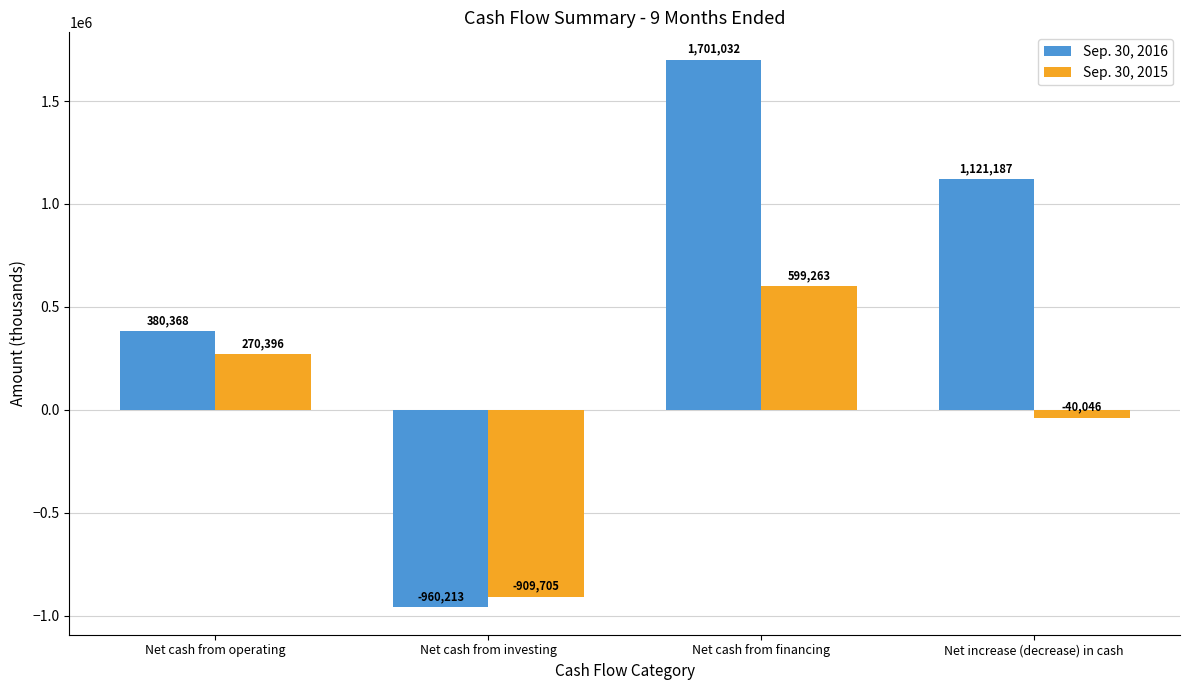

Is the value of Sep. 30, 2015 at Net cash from investing greater than the value of Sep. 30, 2016 at Net cash from financing?

No